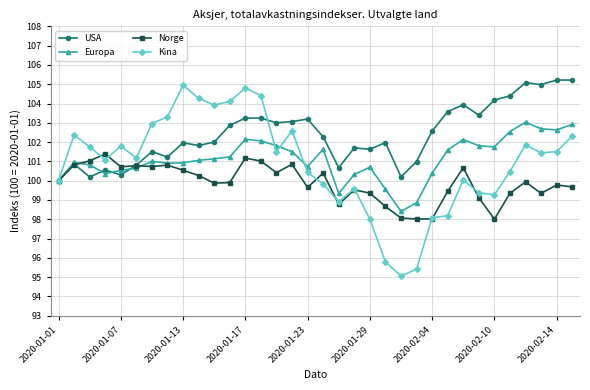

Which series has the widest spread of values?

Kina